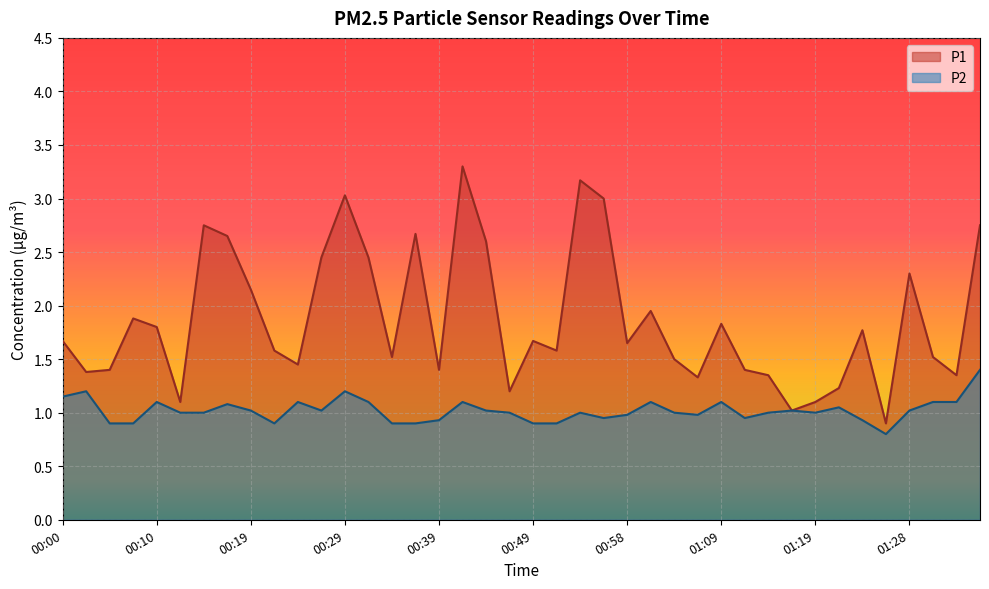

What is the maximum value shown in the chart?

3.3